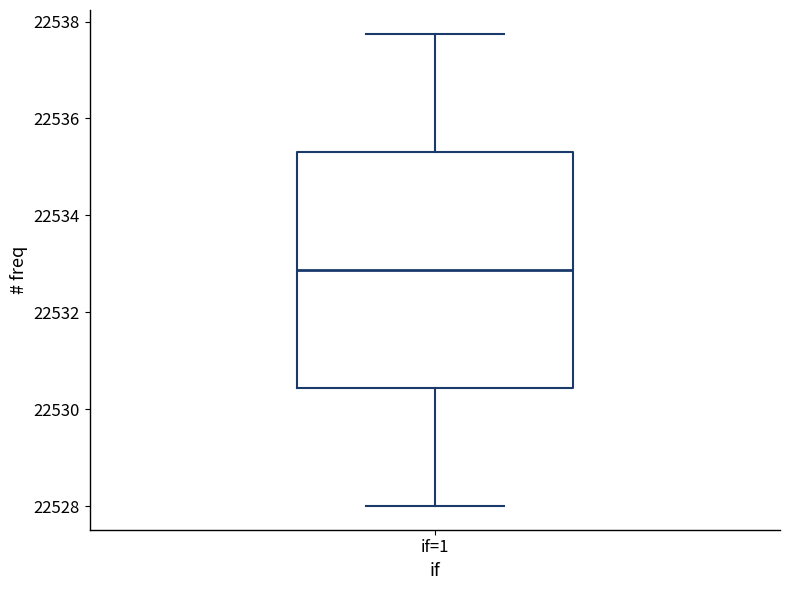

Read this box plot against the y-axis: the position of the median line, the range covered by the box, and the ends of both whiskers. The values are not printed on the chart, so give them approximately, as read against the axis.

median 22532.8, box 22530.4 to 22535.4, whiskers 22528.0 to 22537.8